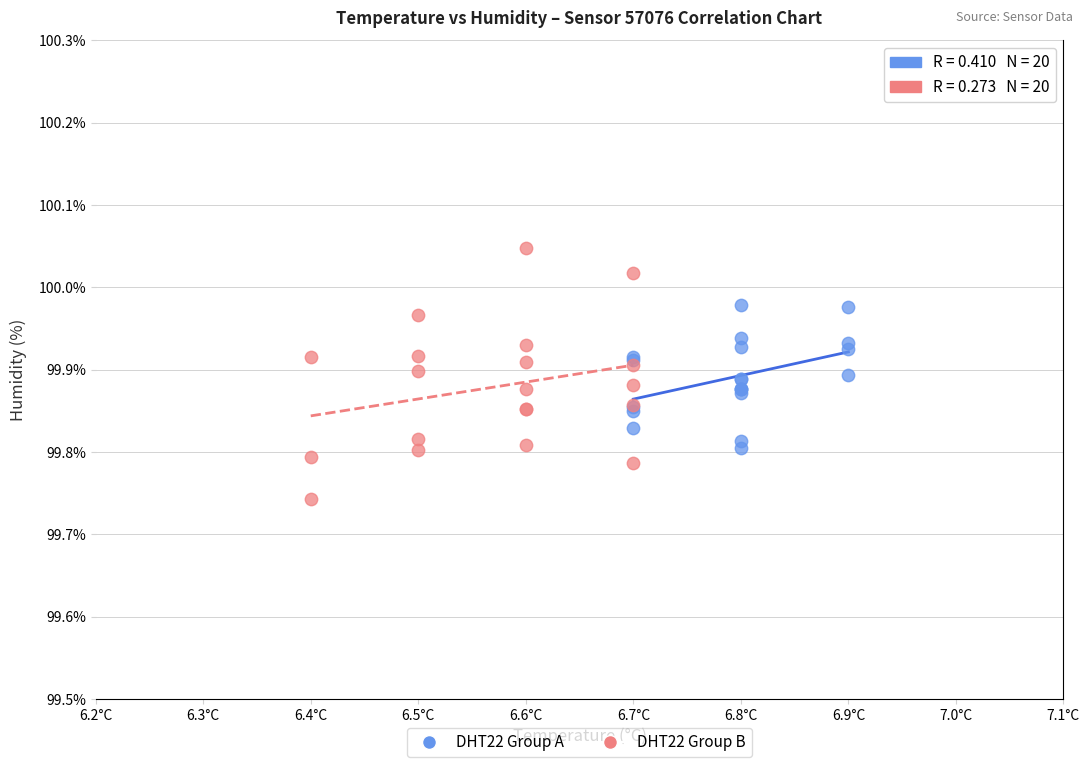

Which series contains the lowest Y value?

DHT22 Group B